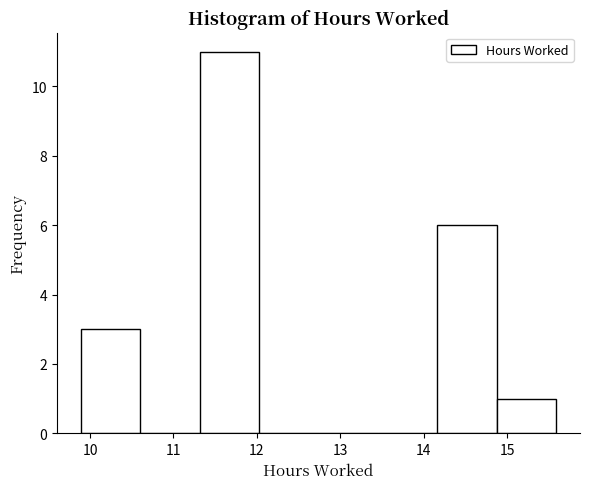

Reading left to right, transcribe this chart: for each bar, give the range it covers on the x-axis and its height. Neither the bar edges nor the heights are printed on the chart, so give them approximately, as read against the axes.

9.9 to 10.6: 3
10.6 to 11.3: 0
11.3 to 12.0: 11
12.0 to 12.7: 0
12.7 to 13.5: 0
13.5 to 14.2: 0
14.2 to 14.9: 6
14.9 to 15.6: 1